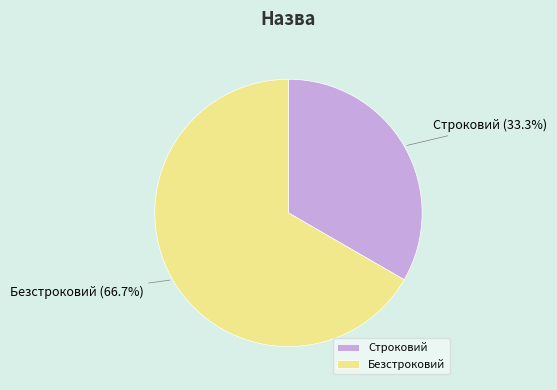

Is it true that Безстроковий is 67% of the pie?

True